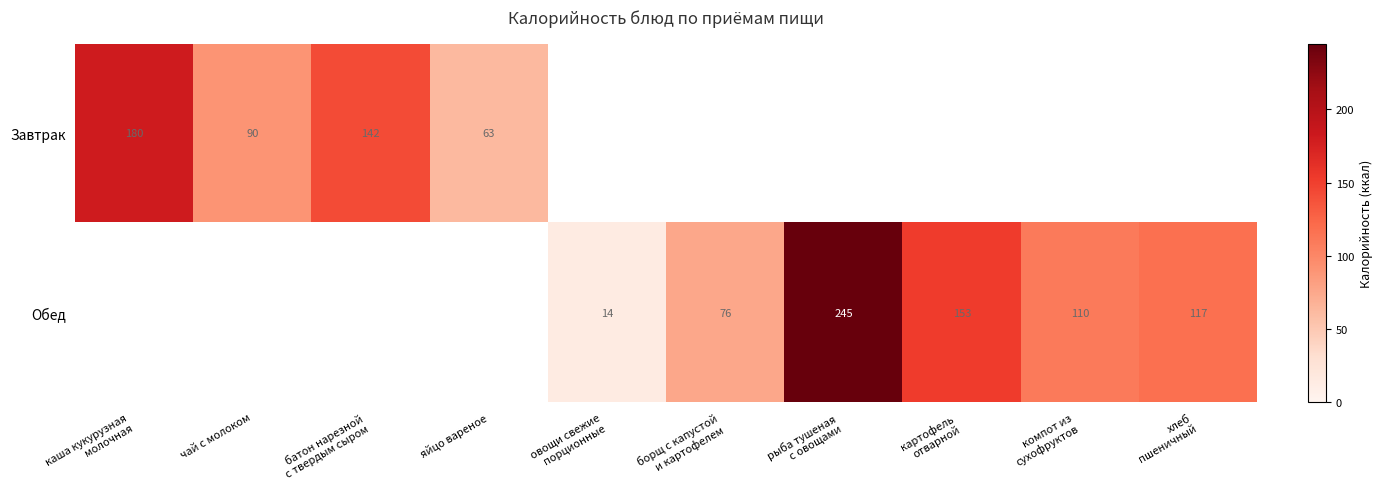

Is it true that Завтрак equals 31 at чай с молоком?

False